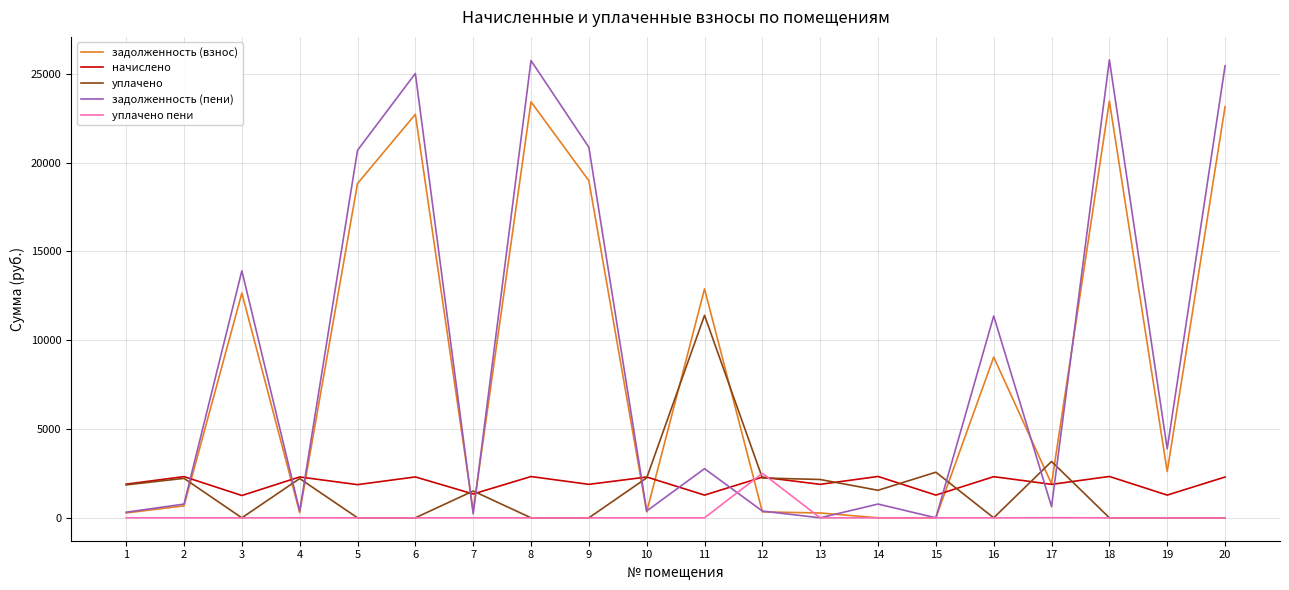

The value of начислено at 8 is 945.0. True or false?

False